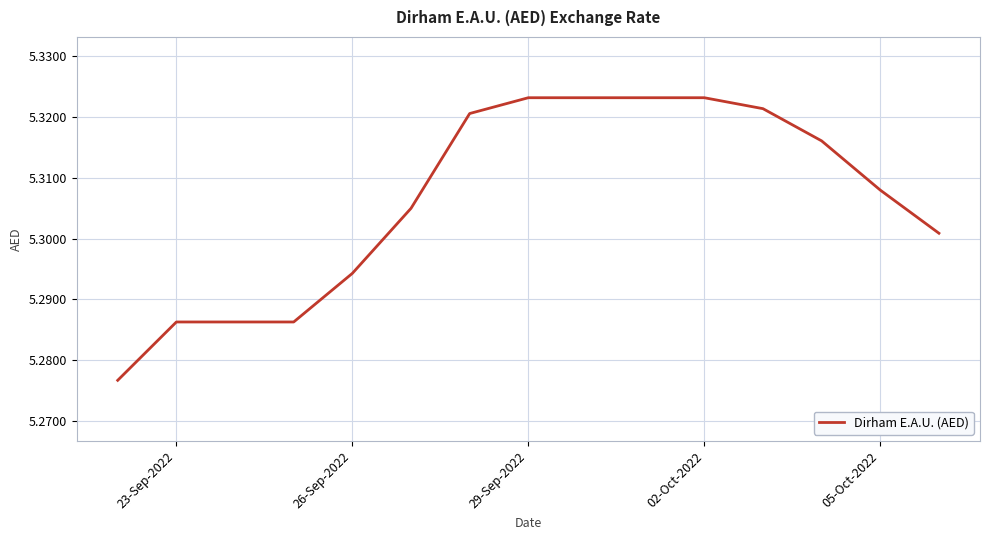

Between 05-Oct-2022 and 02-Oct-2022, which is larger?

02-Oct-2022